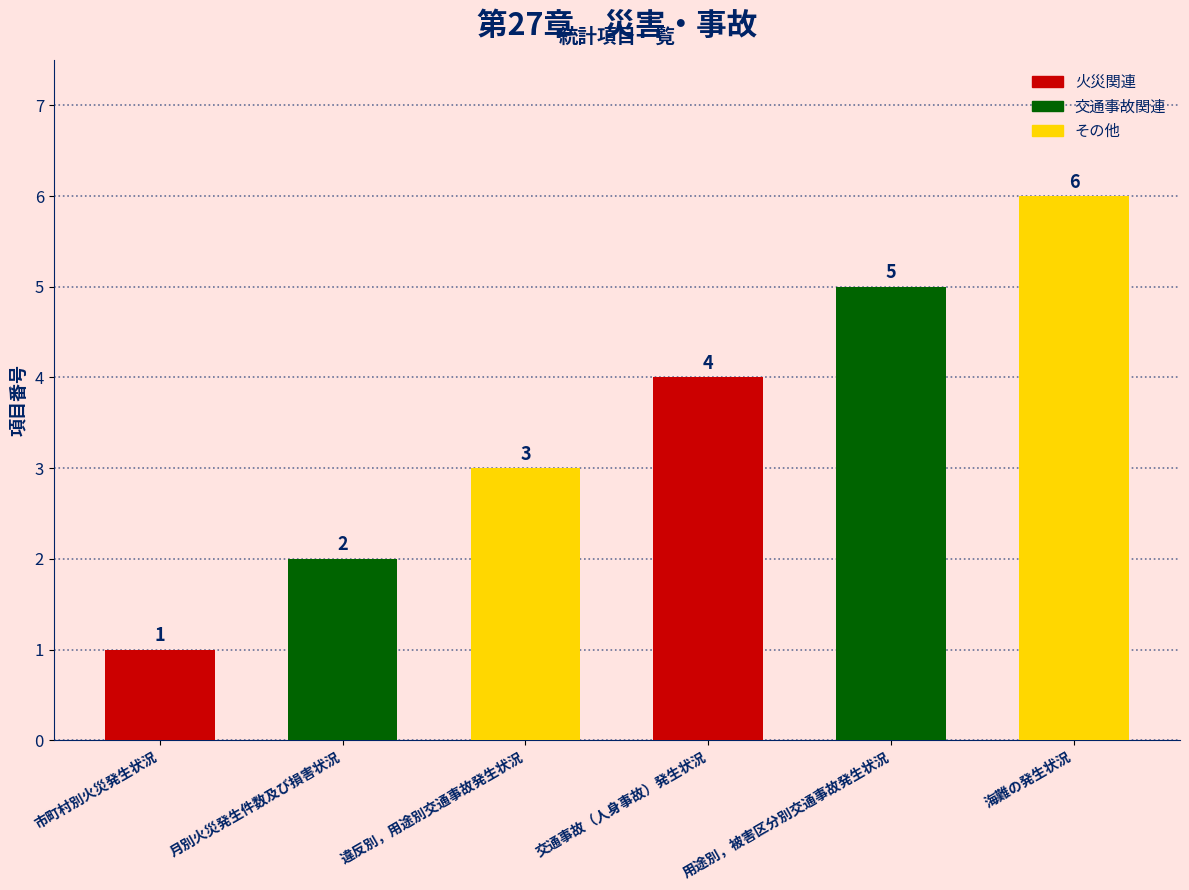

What is the change in value from 違反別，用途別交通事故発生状況 to 海難の発生状況?

+3